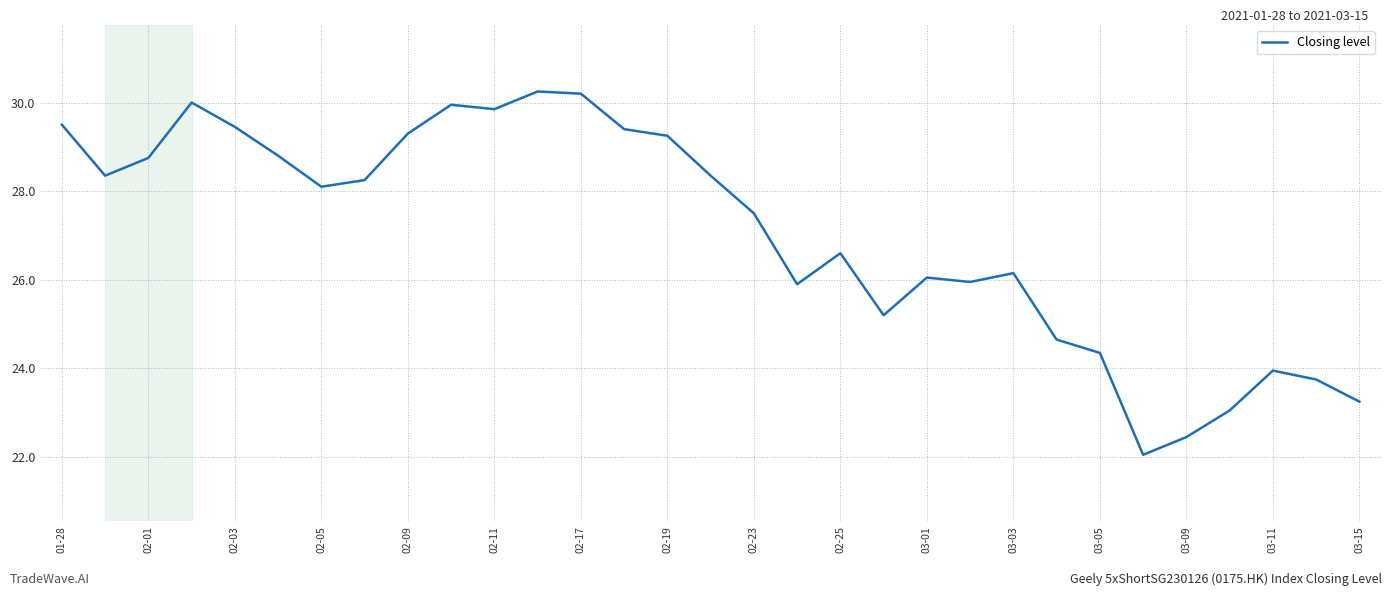

What is the difference between the maximum and minimum values?

8.2